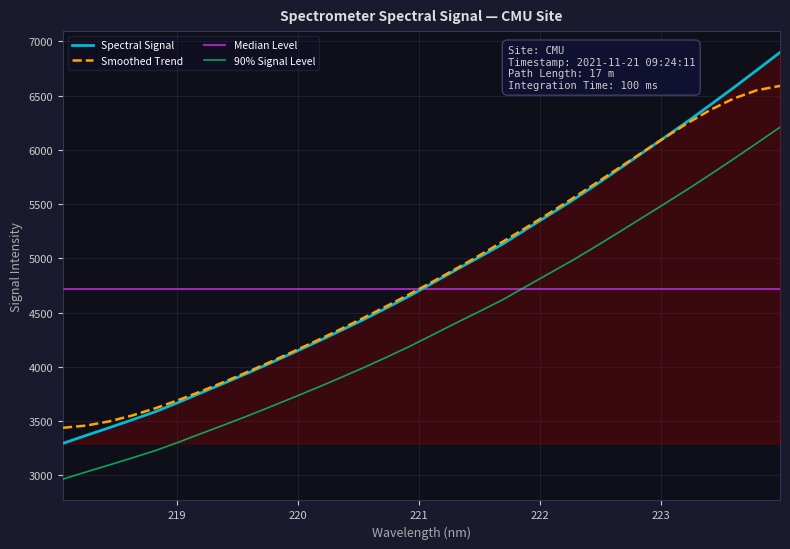

What is the change in value from 222.6447 to 223.9802?

+1079.6